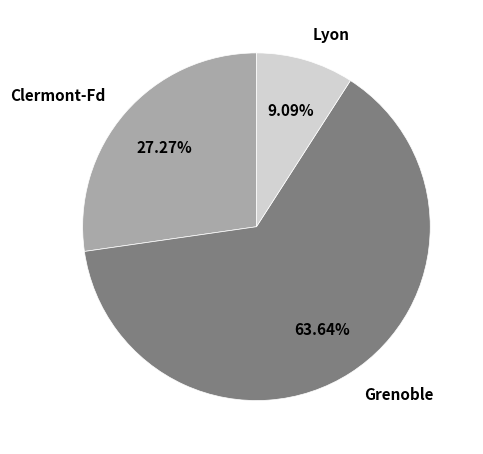

Which has a higher value, Clermont-Fd or Lyon?

Clermont-Fd